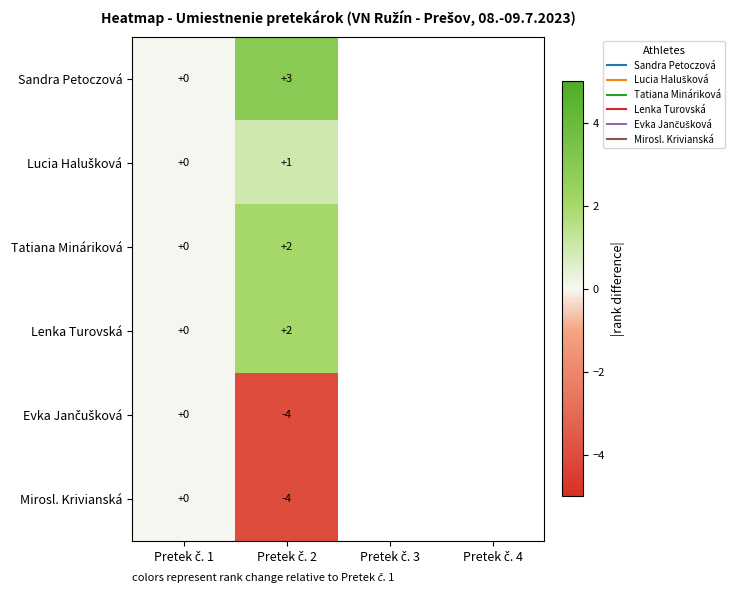

At which category is the sum across all series the highest?

Pretek č. 1